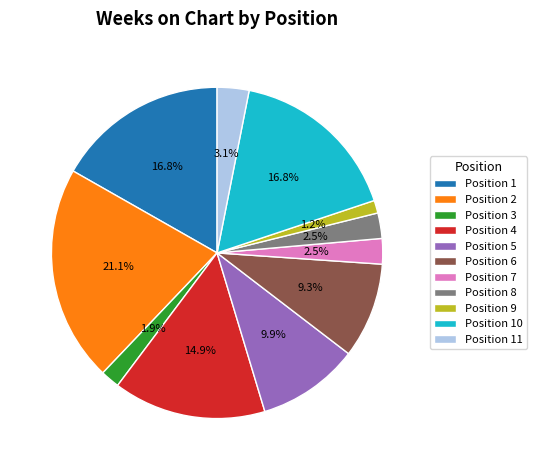

How much of the chart is everything except Position 8?

97.5%